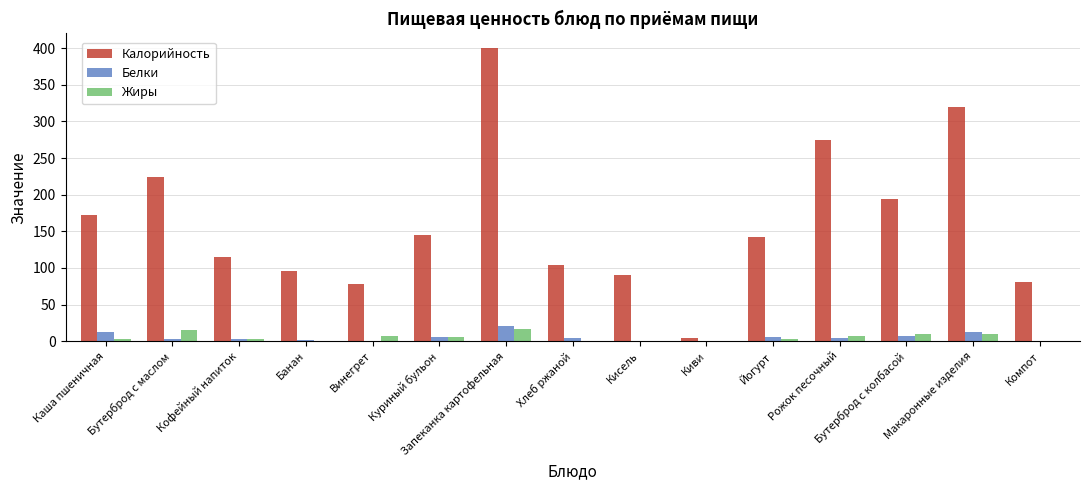

True or false: Калорийность has a value of 90.0 at Кисель.

True